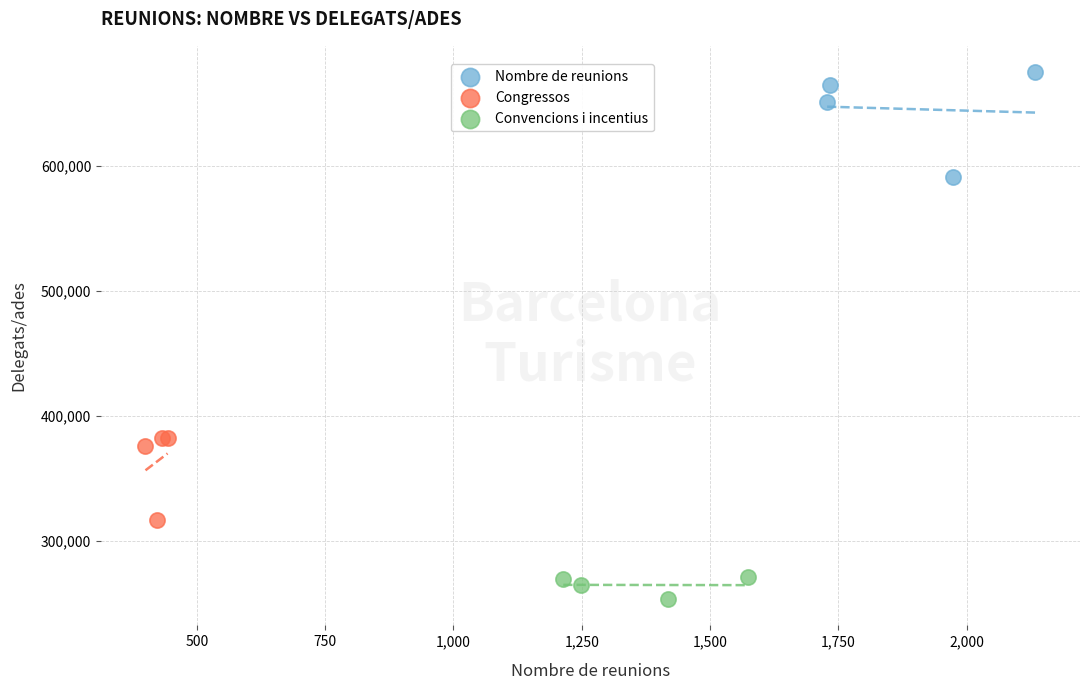

Which series has the largest Y range (max minus min)?

Nombre de reunions